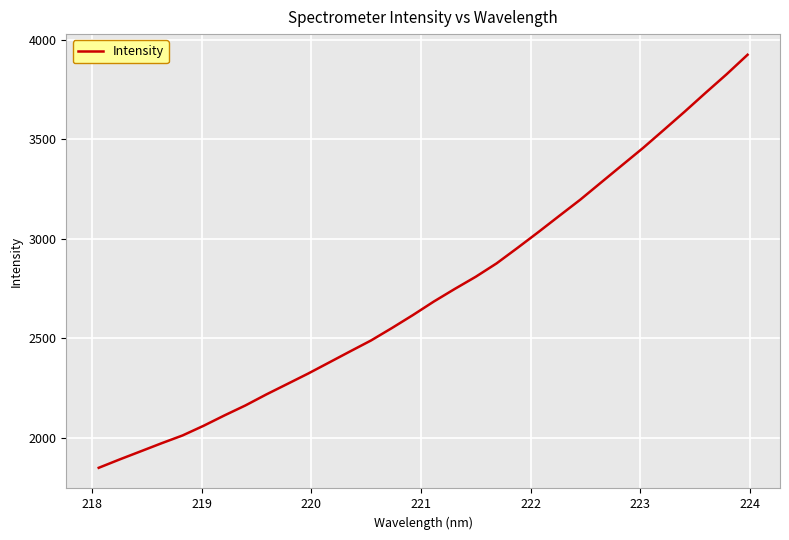

True or false: there are more than 1 points higher than both neighbors.

False